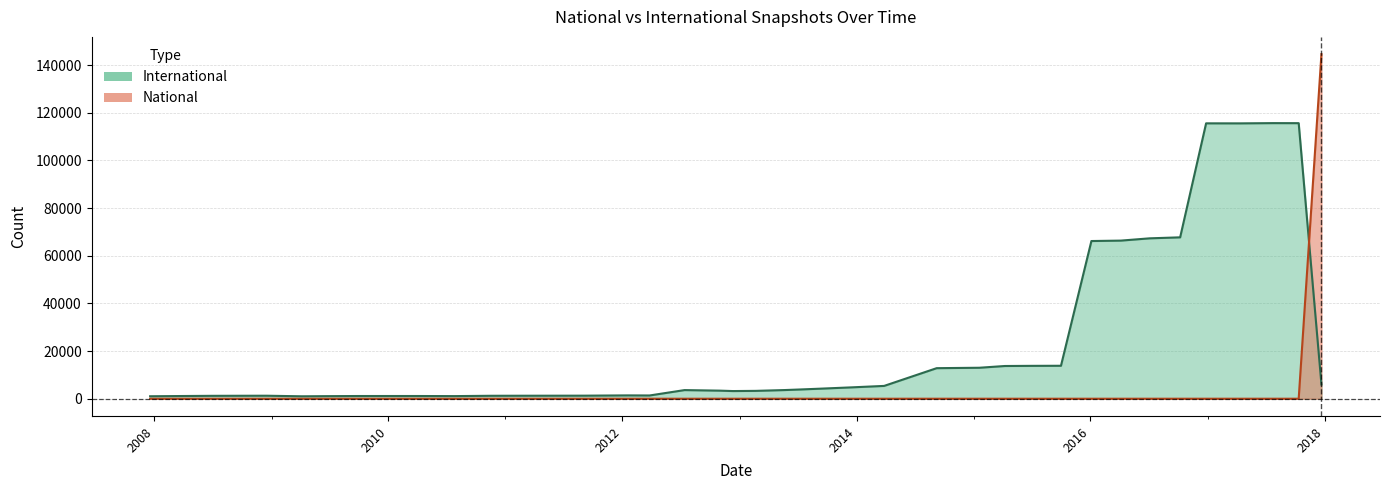

Rank the series at 2016-04-05 from lowest to highest value.

national, international